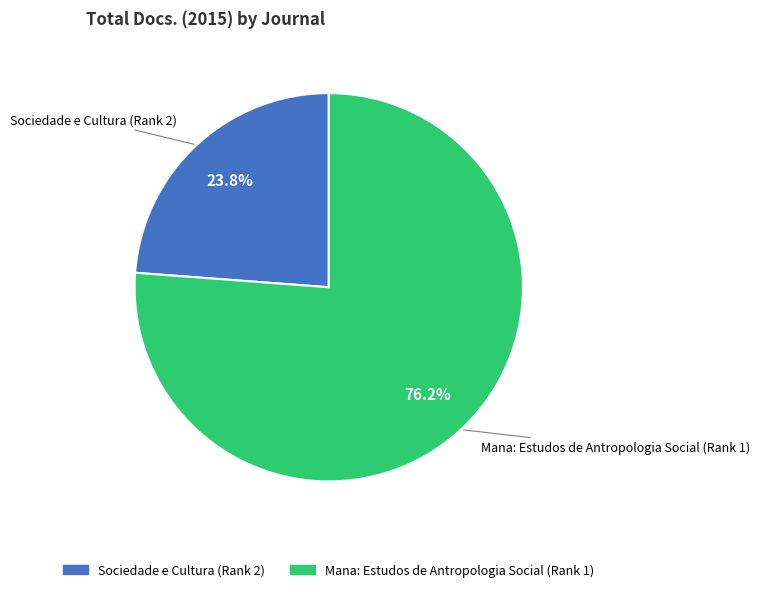

How many slices are in this pie chart?

2